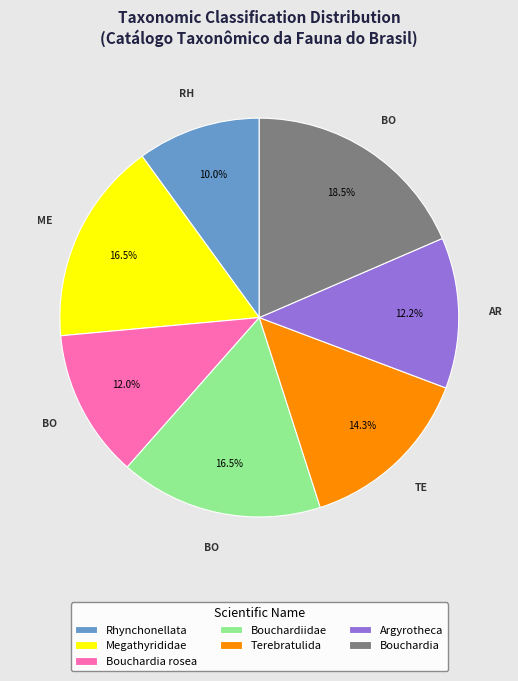

To the nearest percent, what is the combined percentage of Rhynchonellata and Terebratulida?

24%